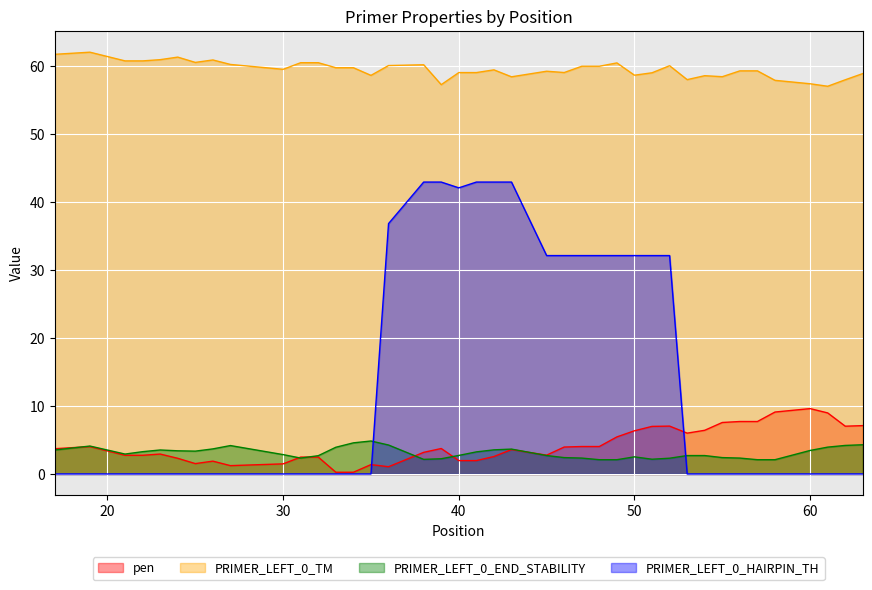

What is the difference between the PRIMER_LEFT_0_HAIRPIN_TH values at 54 and 50?

32.1